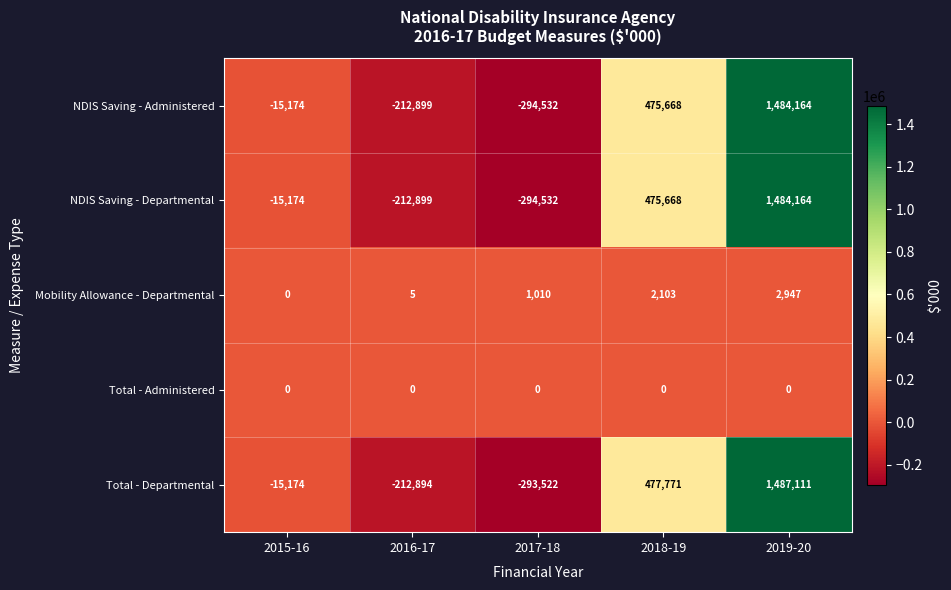

Count the number of categories in the chart.

5